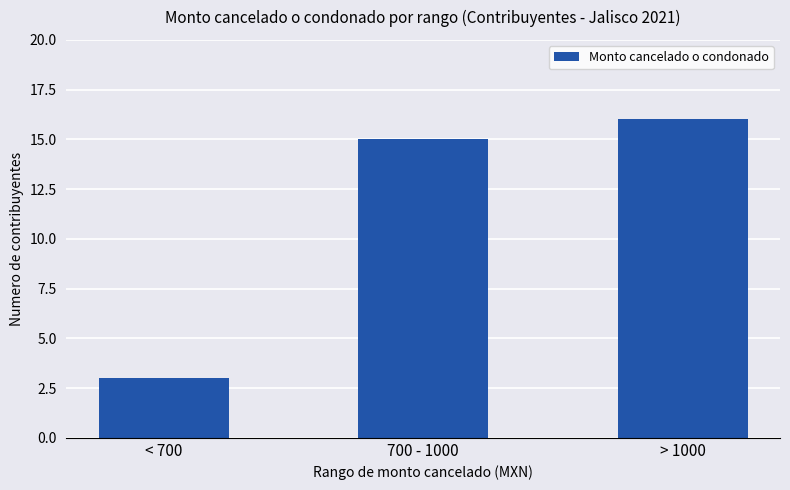

Reading left to right, list all the values displayed in this chart.

< 700=3	700 - 1000=15	> 1000=16